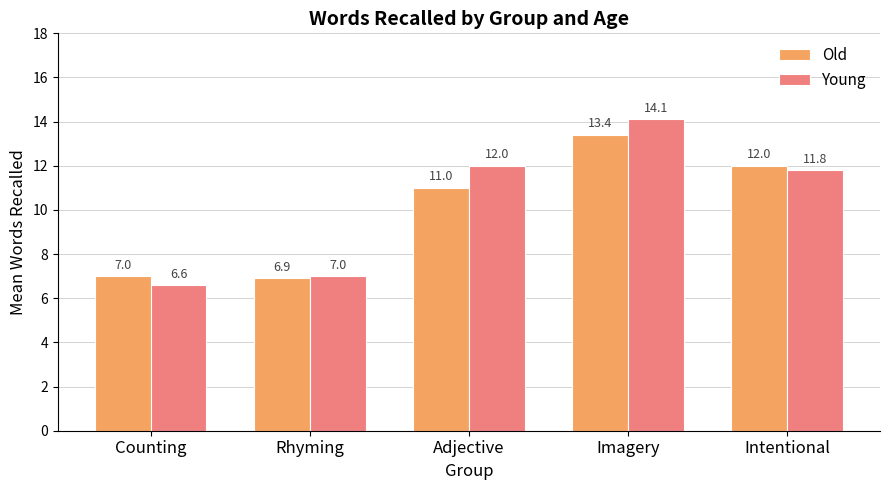

List the series in order of their overall mean, highest first.

Young, Old